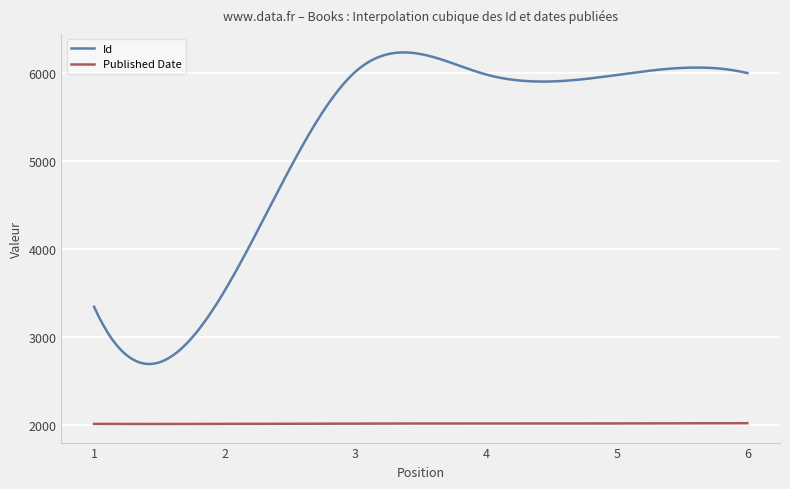

What is the minimum value for Id?

2691.4